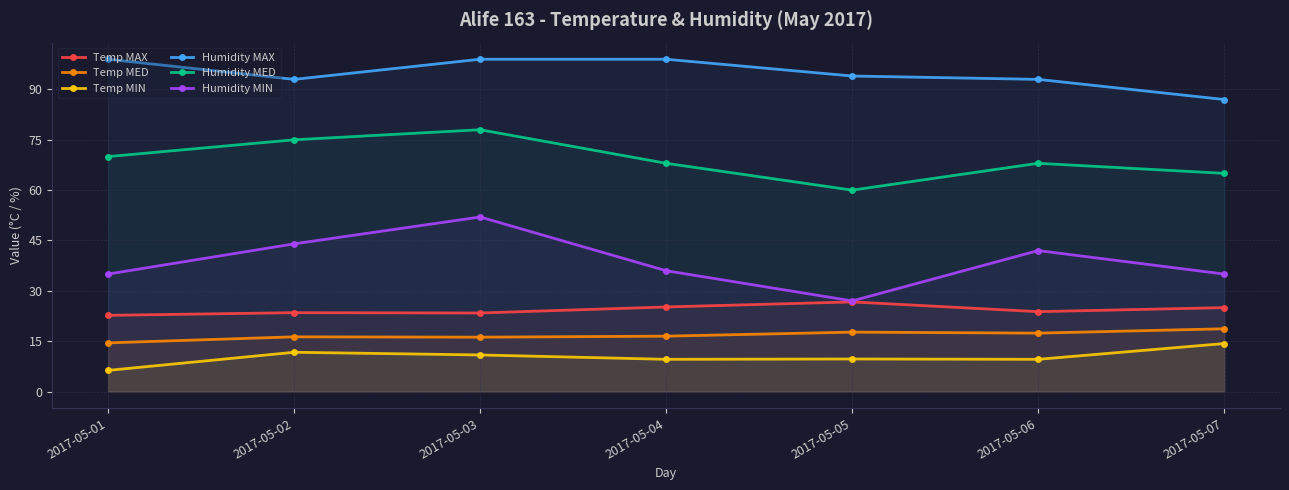

True or false: Temp MIN has more than 1 interior local peaks.

True